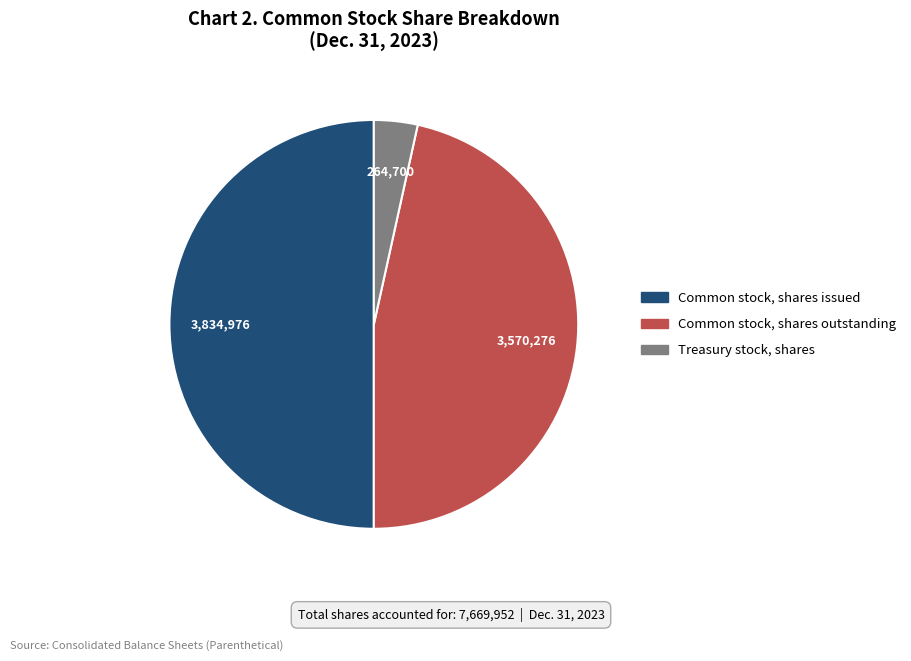

True or false: Common stock, shares outstanding accounts for 39% of the total.

False